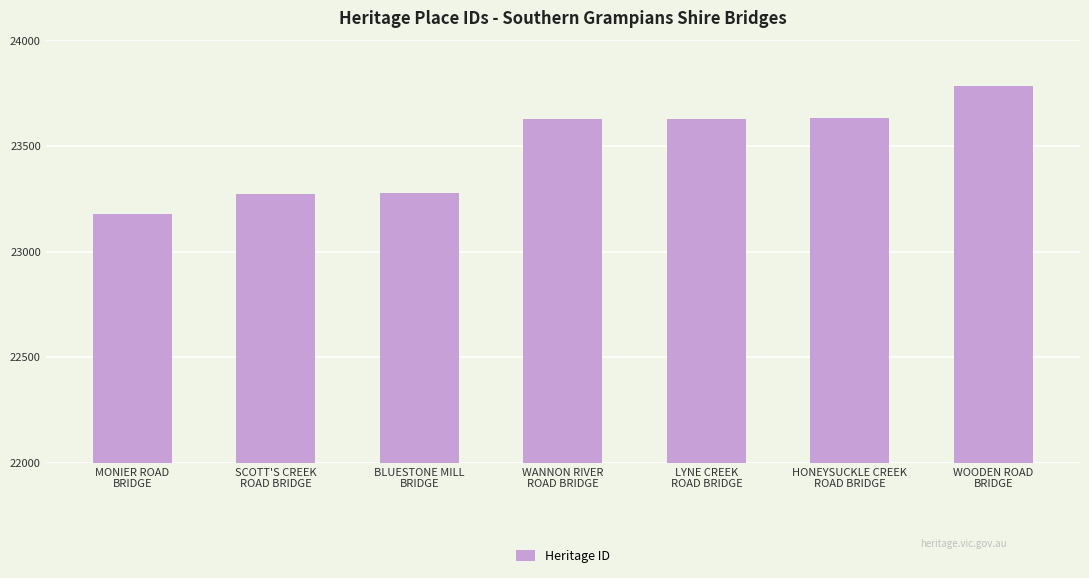

The chart shows a value of 5750 at HONEYSUCKLE CREEK
ROAD BRIDGE. True or false?

False